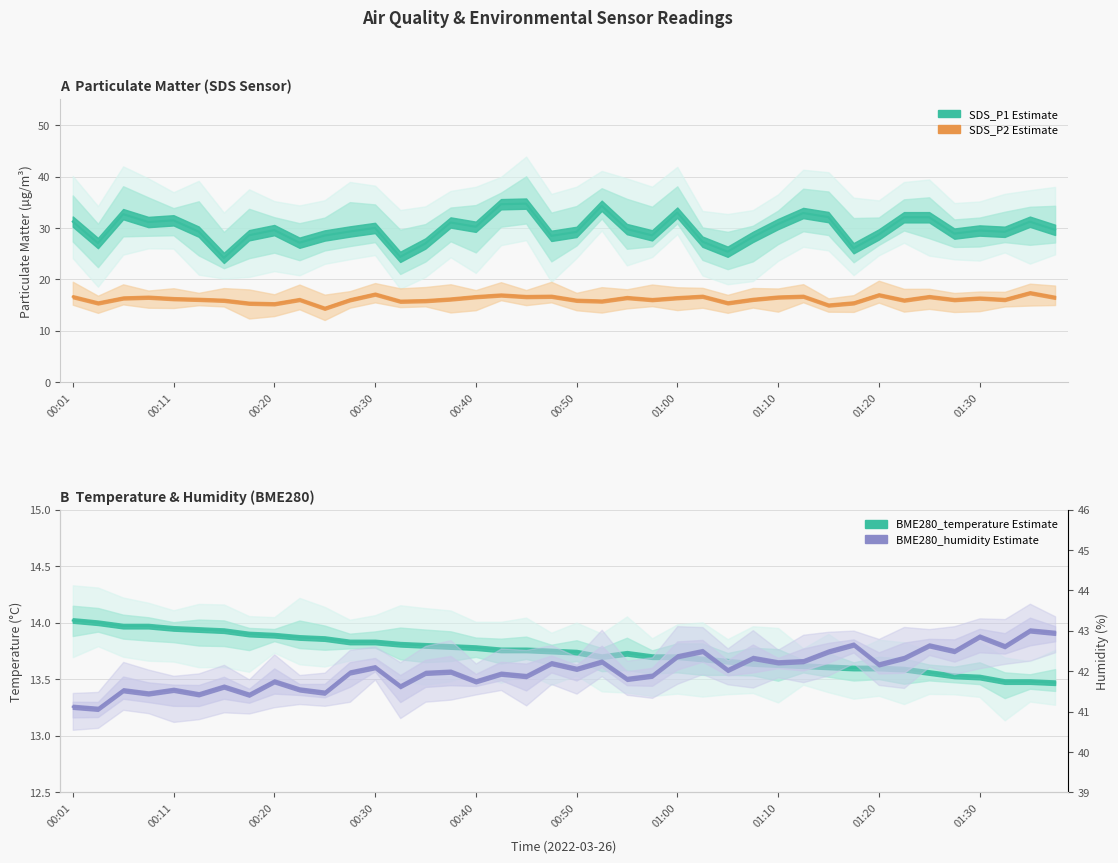

Reading left to right, extract all data points from this chart.

SDS_P1: 31.2	27.1	32.7	31.2	31.5	29.3	24.2	28.6	29.6	27.1	28.6	29.3	30.0	24.4	27.0	31.1	30.2	34.6	34.8	28.5	29.2	34.3	29.8	28.6	33.0	27.4	25.4	28.3	30.8	32.9	32.1	26.1	28.8	32.1	32.1	28.9	29.5	29.3	31.2	29.6
SDS_P2: 16.6	15.4	16.4	16.6	16.3	16.1	15.9	15.4	15.3	16.1	14.4	16.1	17.1	15.8	15.9	16.2	16.6	17.0	16.7	16.7	15.9	15.8	16.5	16.1	16.4	16.7	15.4	16.1	16.6	16.7	15.0	15.4	17.0	16.0	16.7	16.1	16.4	16.1	17.4	16.5
BME280_temperature: 14.0	14.0	14.0	14.0	13.9	13.9	13.9	13.9	13.9	13.9	13.9	13.8	13.8	13.8	13.8	13.8	13.8	13.8	13.8	13.8	13.7	13.7	13.7	13.7	13.7	13.7	13.7	13.6	13.6	13.6	13.6	13.6	13.6	13.6	13.6	13.5	13.5	13.5	13.5	13.5
BME280_humidity: 41.1	41.1	41.5	41.5	41.5	41.4	41.6	41.4	41.8	41.5	41.5	42.0	42.1	41.6	42.0	42.0	41.8	41.9	41.9	42.2	42.1	42.2	41.8	41.9	42.4	42.5	42.0	42.3	42.2	42.2	42.5	42.7	42.2	42.3	42.6	42.5	42.9	42.6	43.0	43.0